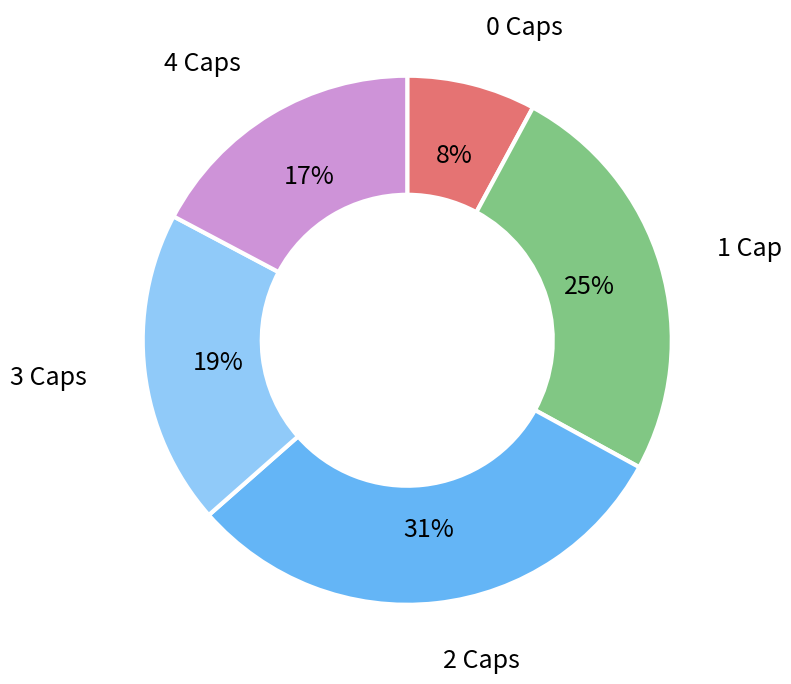

What is the ratio of the value at 0 Caps to the value at 2 Caps?

0.3